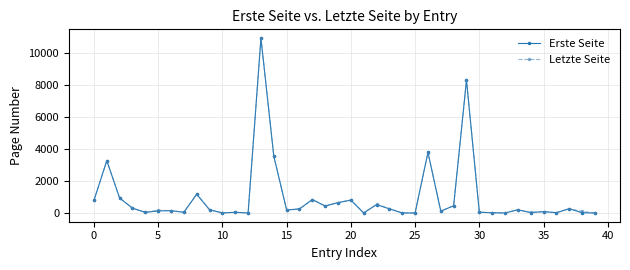

Count the number of categories in the chart.

40